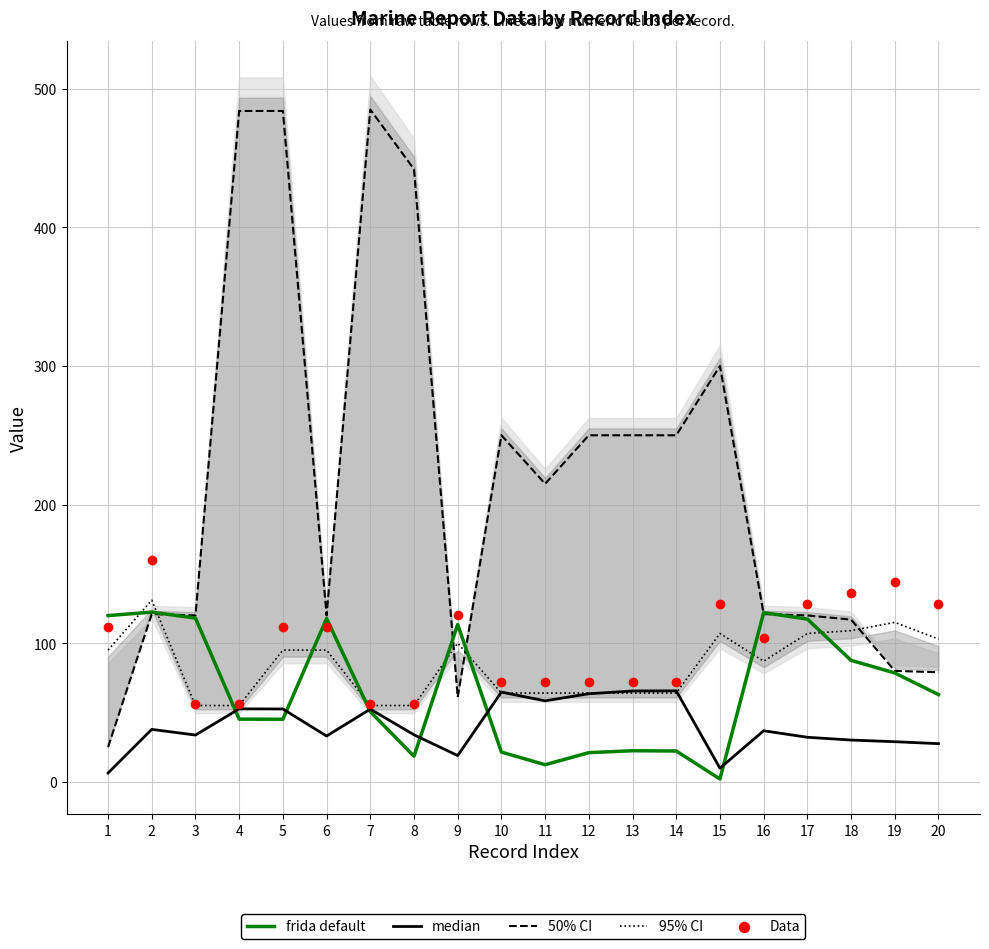

Which series has the largest Y range (max minus min)?

50% CI